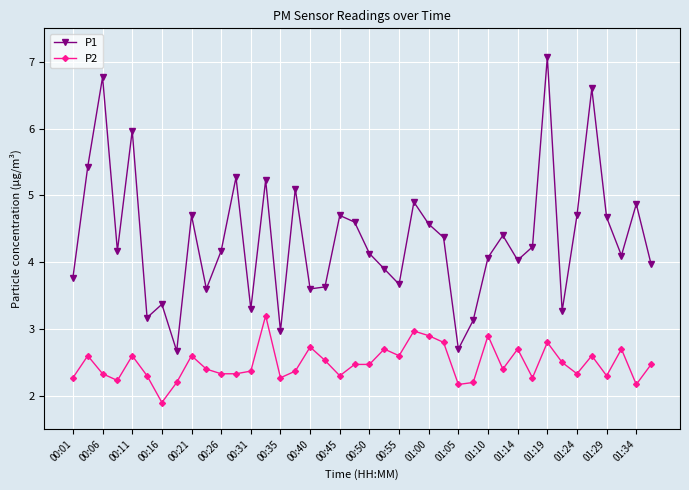

What is the greatest value displayed?

7.1